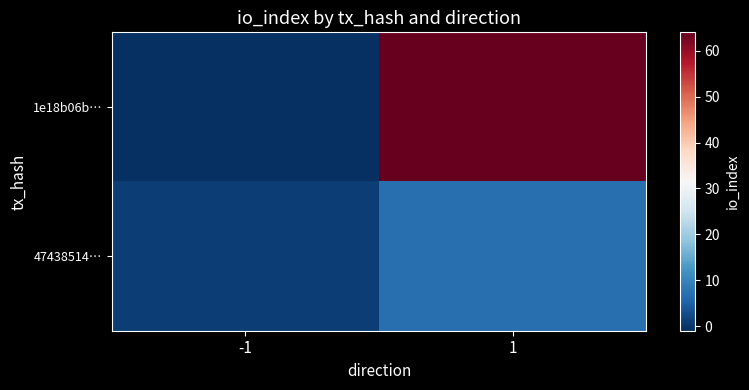

How many distinct data groups are displayed?

2